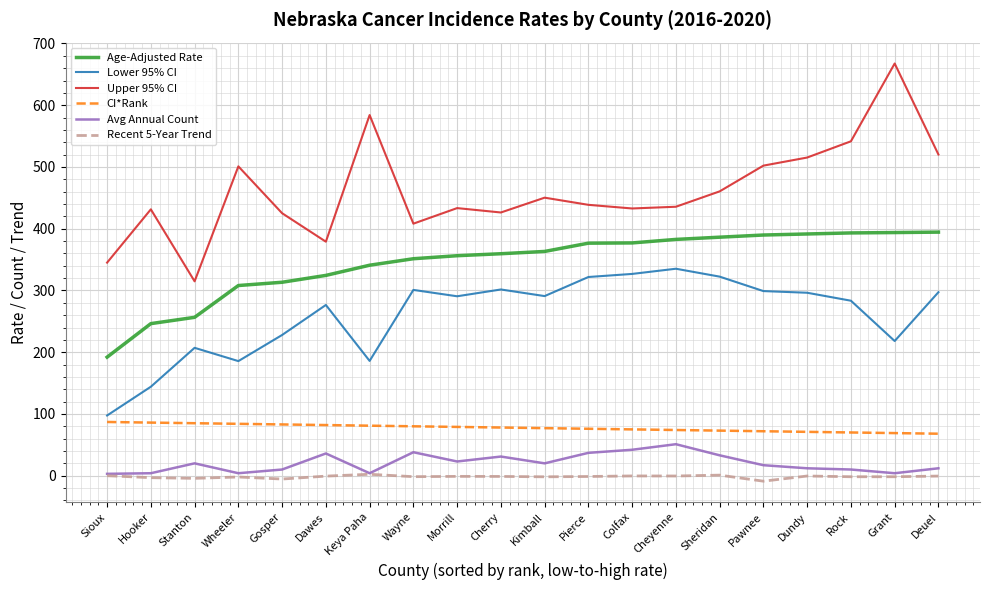

Which series has the largest total across all categories?

Upper 95% CI